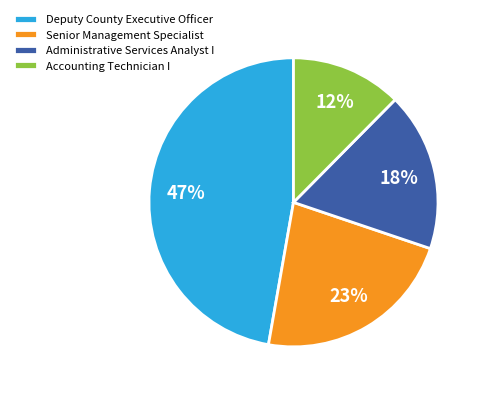

Which has a higher value, Senior Management Specialist or Deputy County Executive Officer?

Deputy County Executive Officer